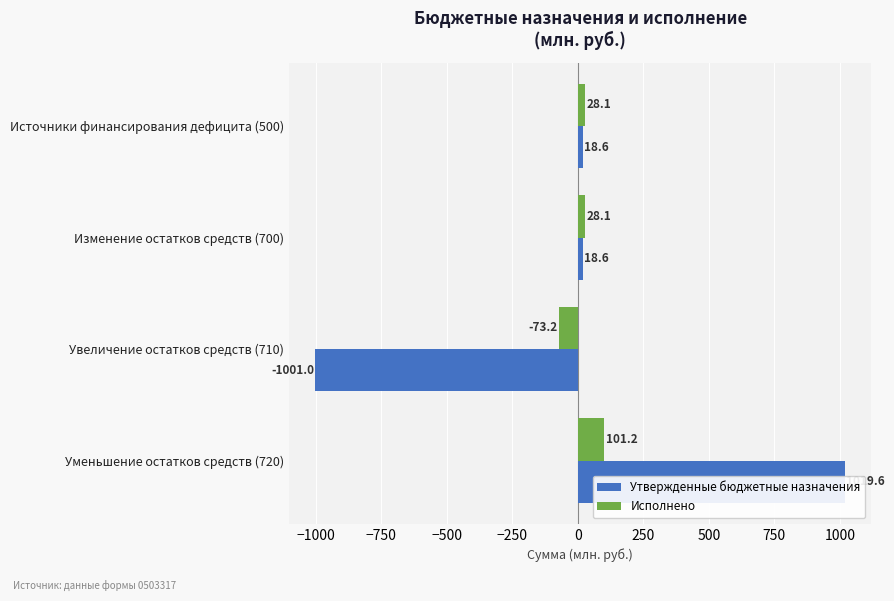

Which series has the largest total across all categories?

Исполнено